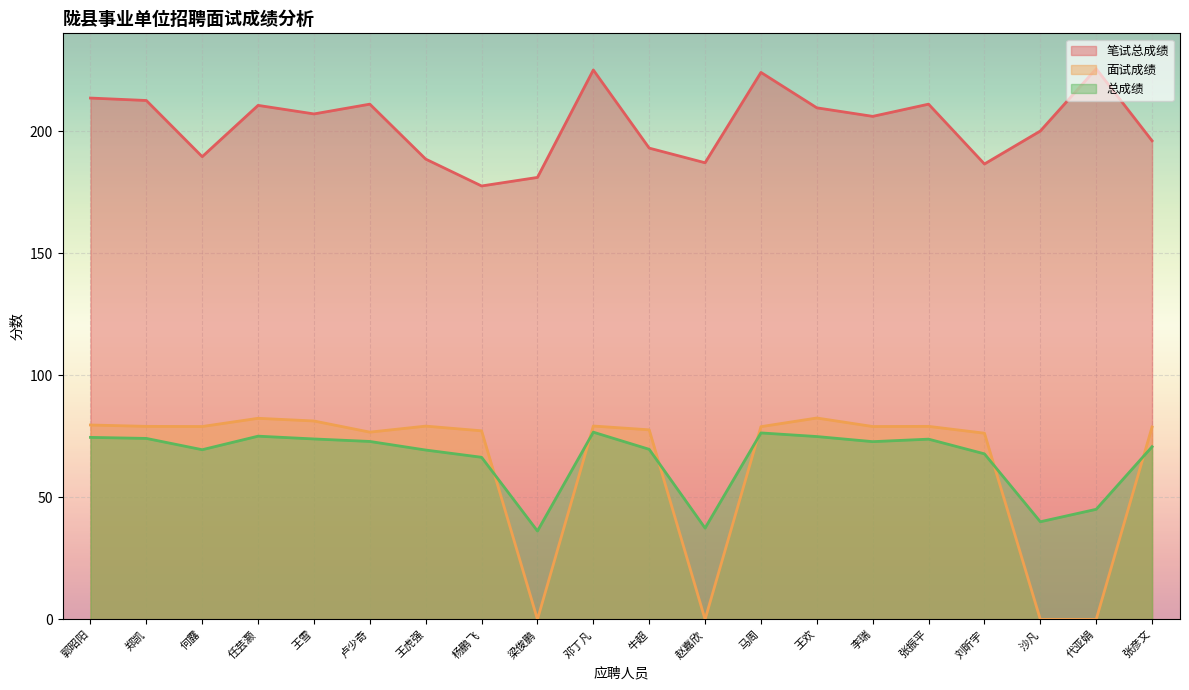

At which label is 总成绩 closest to 56?

杨鹏飞